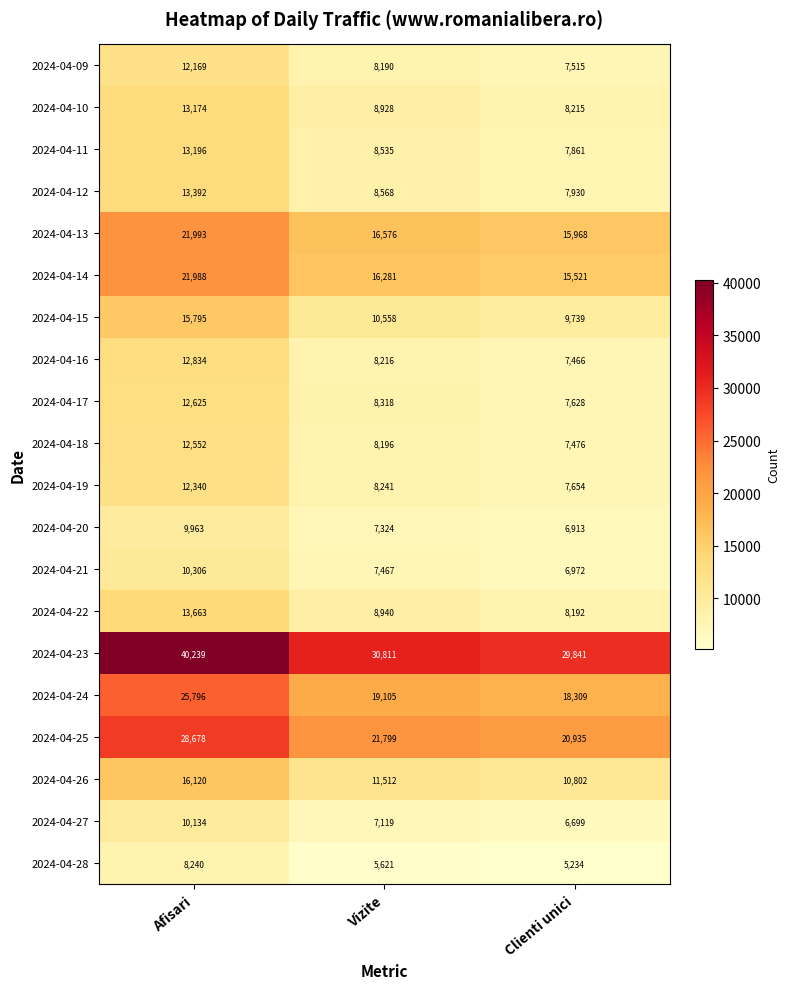

Which series has the largest total across all categories?

2024-04-23